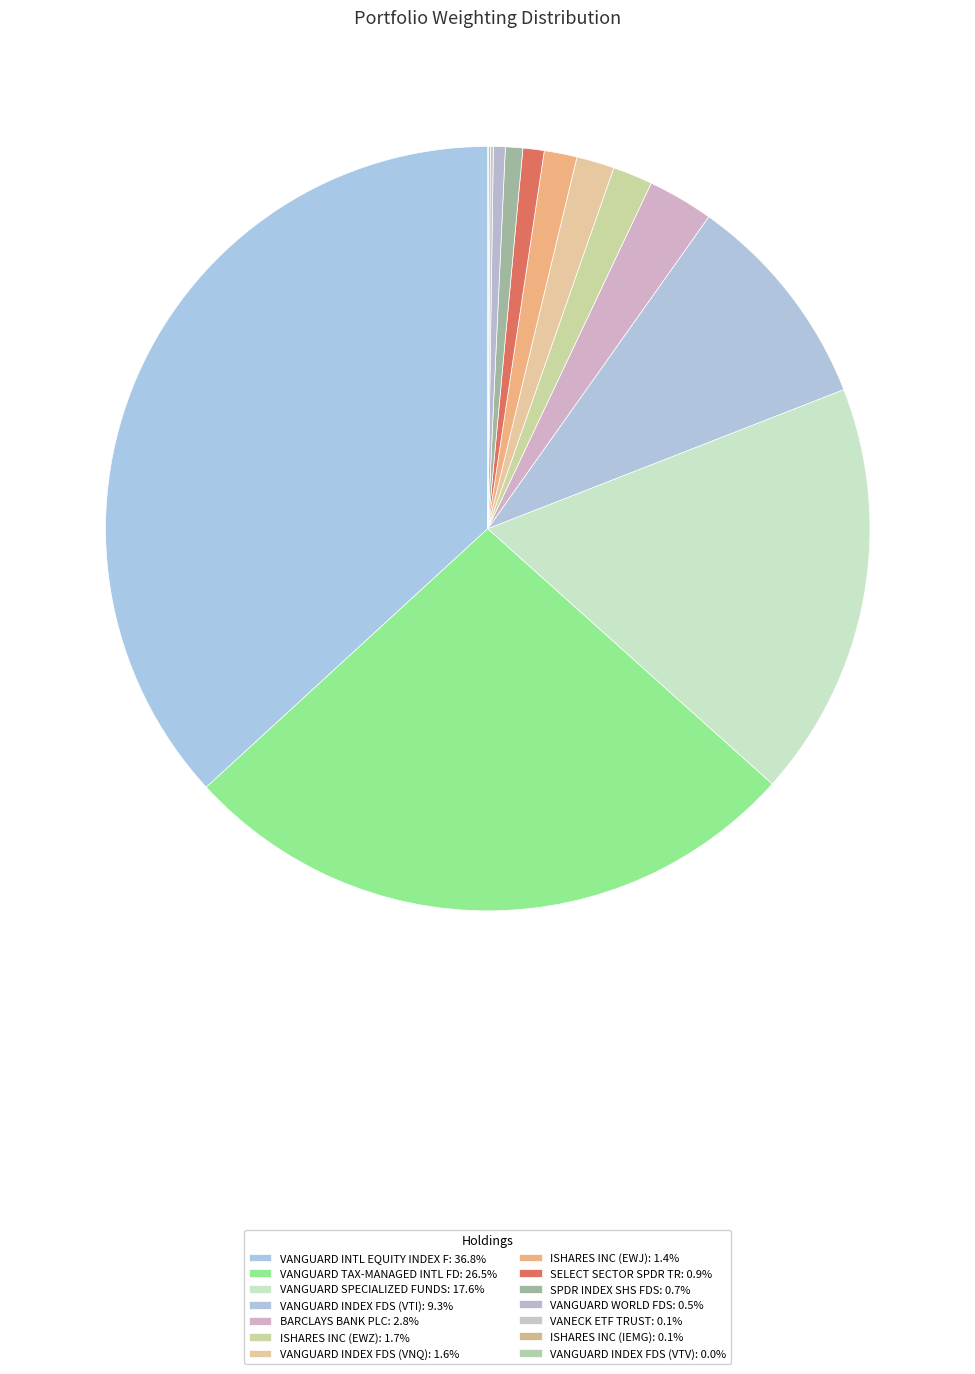

How many segments does this pie chart have?

14